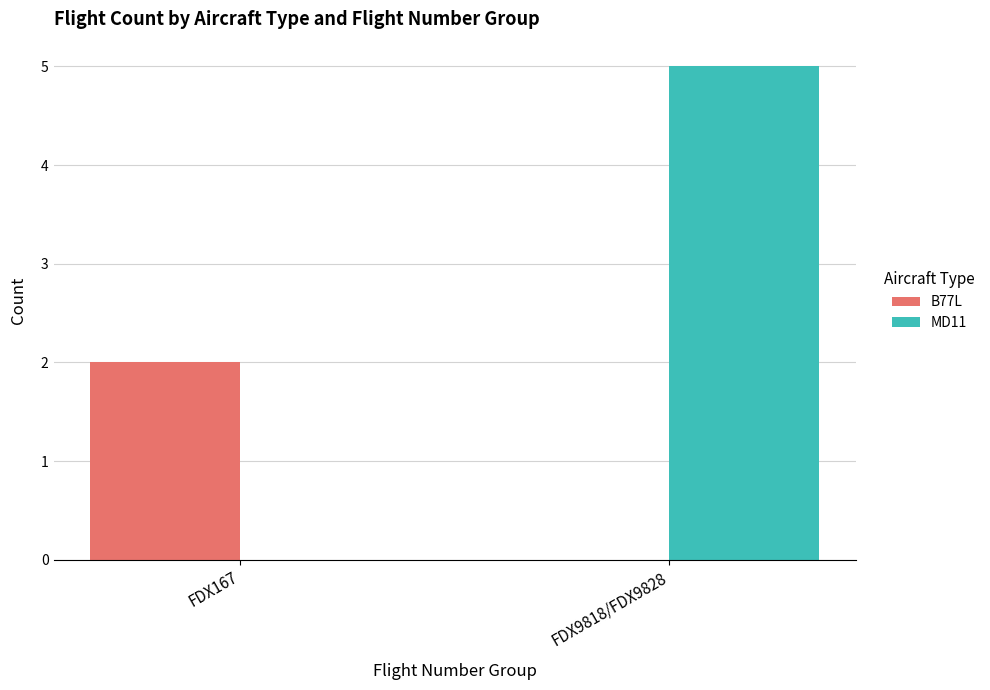

The B77L series shows 3 at FDX167. True or false?

False